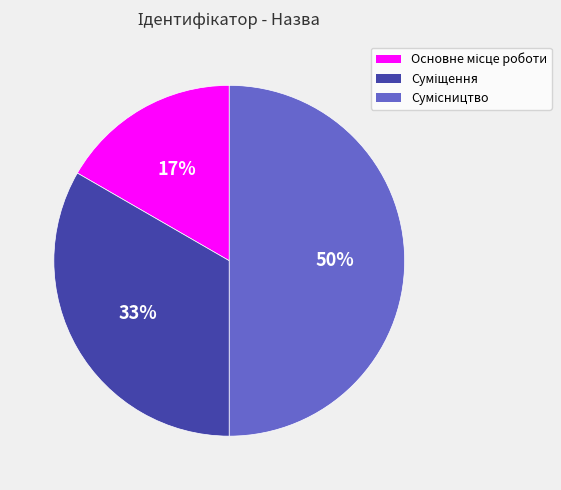

To the nearest percent, what is the average slice percentage?

33%